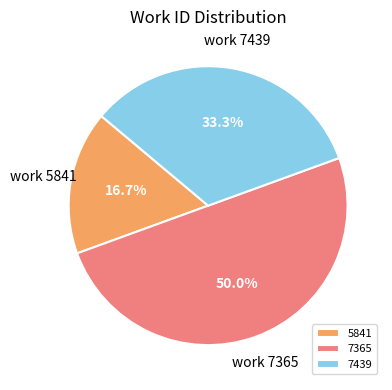

To the nearest percent, what is the average slice percentage?

33%